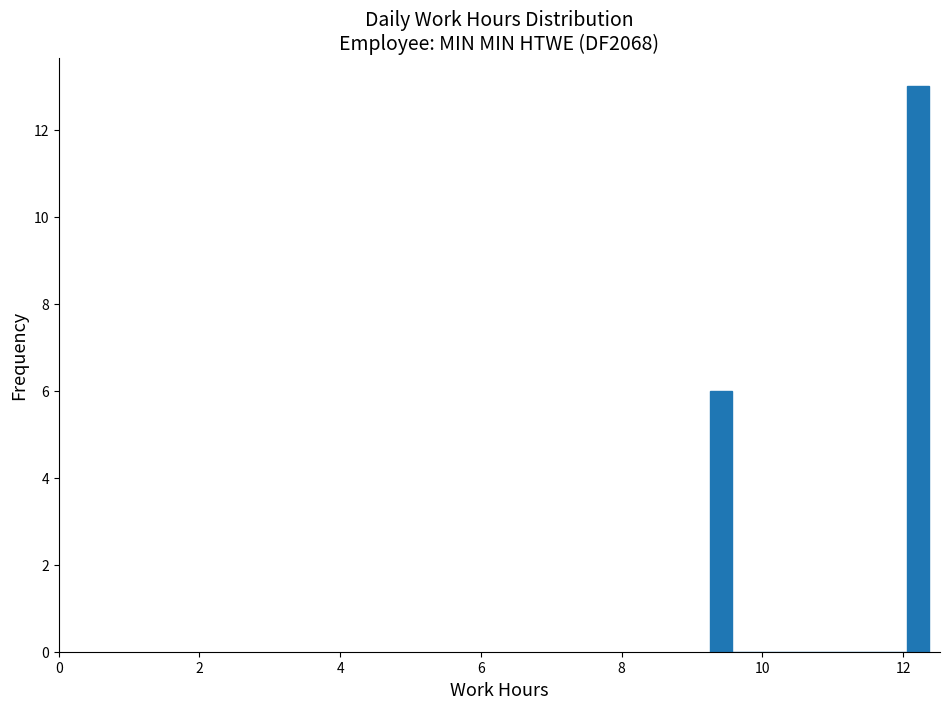

Around what value on the x-axis is the tallest bar? Give the approximate position of its centre, as read against the axis.

12.2